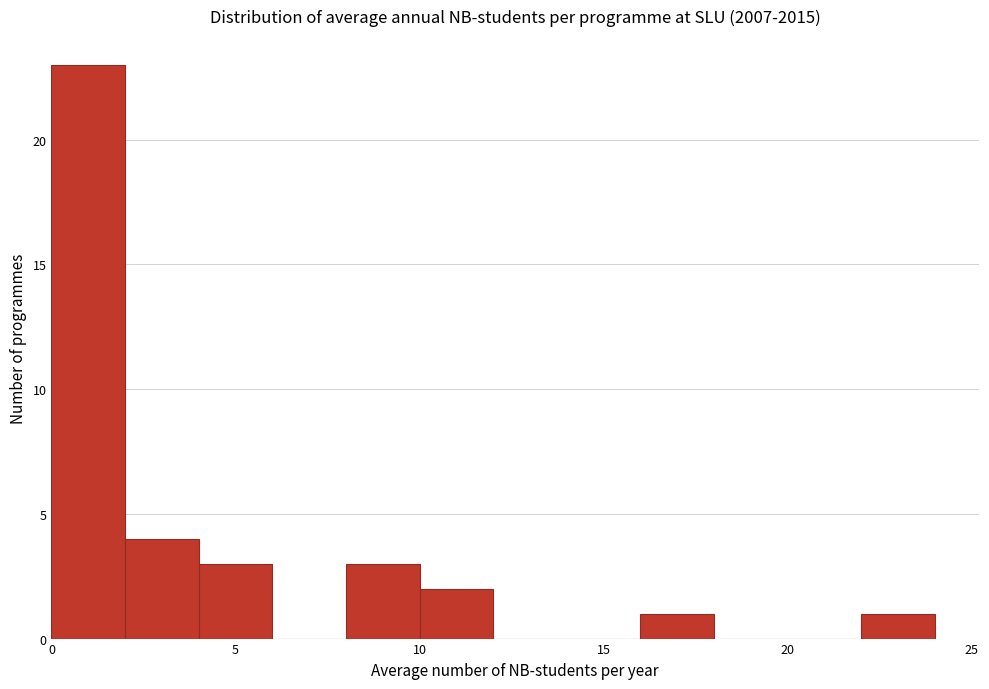

Reading left to right, list every bar in this chart as the range it spans on the x-axis followed by its height. The values are not printed on the chart, so give them approximately, as read against the axis.

0 to 2: 23
2 to 4: 4
4 to 6: 3
6 to 8: 0
8 to 10: 3
10 to 12: 2
12 to 14: 0
14 to 16: 0
16 to 18: 1
18 to 20: 0
20 to 22: 0
22 to 24: 1